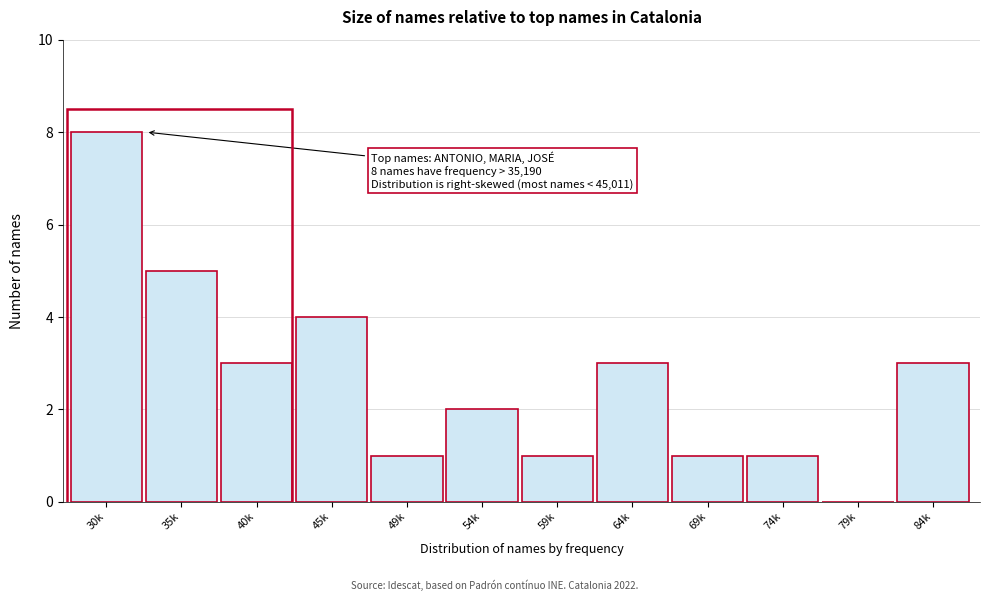

Reading left to right, transcribe all the data shown in this chart.

30k=8	35k=5	40k=3	45k=4	49k=1	54k=2	59k=1	64k=3	69k=1	74k=1	79k=0	84k=3